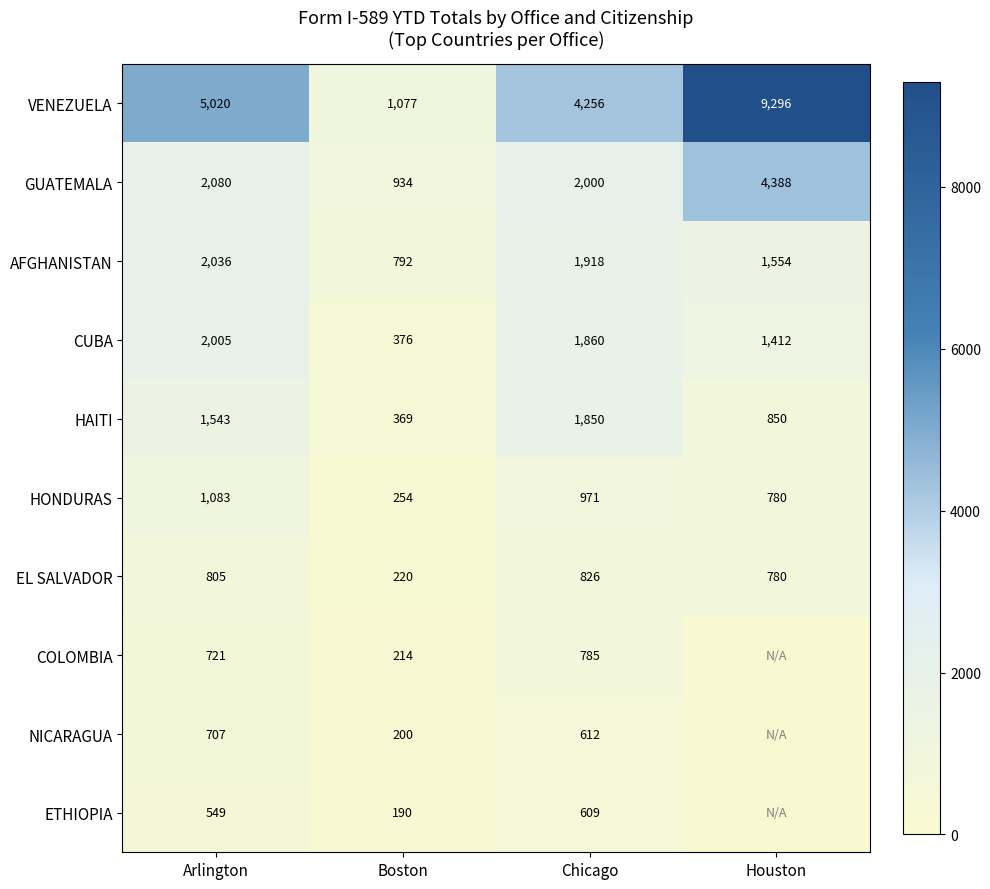

The EL SALVADOR series shows 220 at Boston. True or false?

True